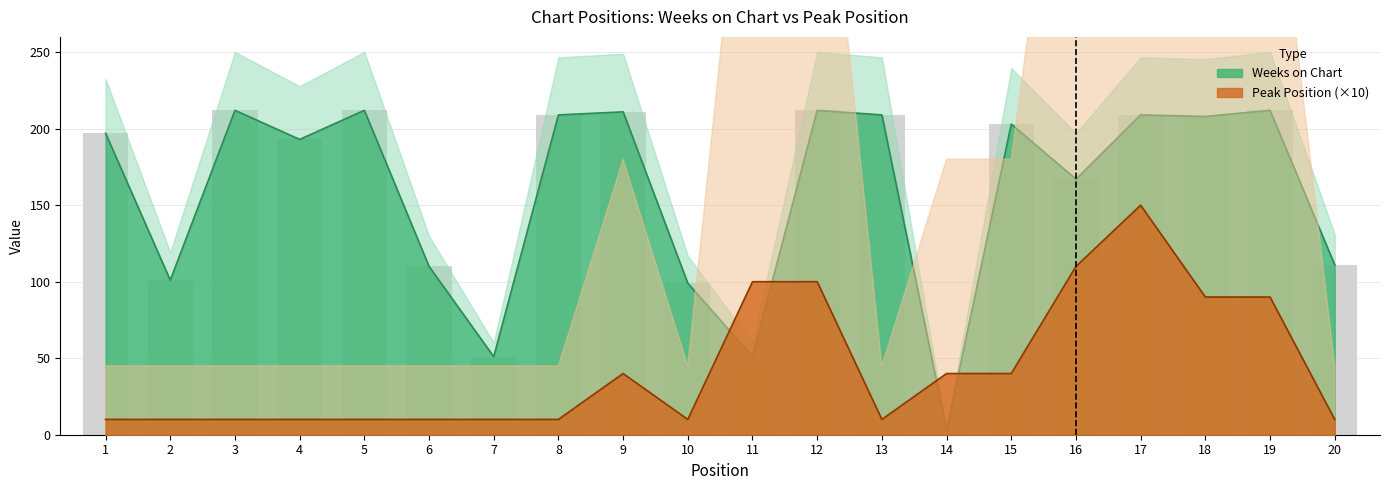

The Weeks on Chart series shows 70 at 2. True or false?

False